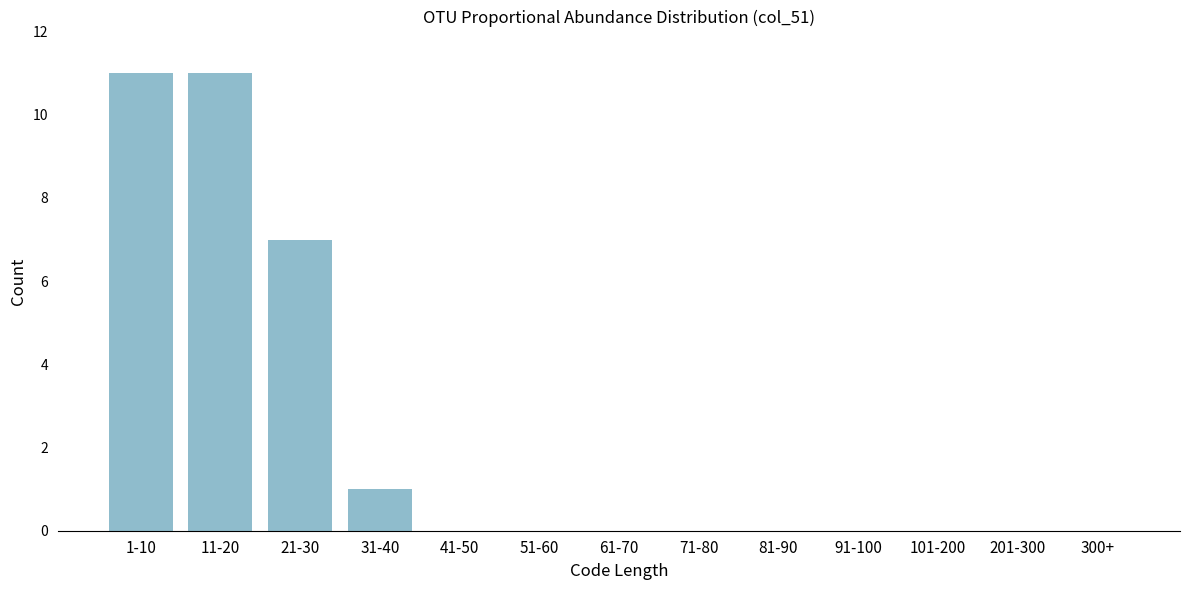

Reading right to left, list all the values displayed in this chart.

300+=0	201-300=0	101-200=0	91-100=0	81-90=0	71-80=0	61-70=0	51-60=0	41-50=0	31-40=1	21-30=7	11-20=11	1-10=11